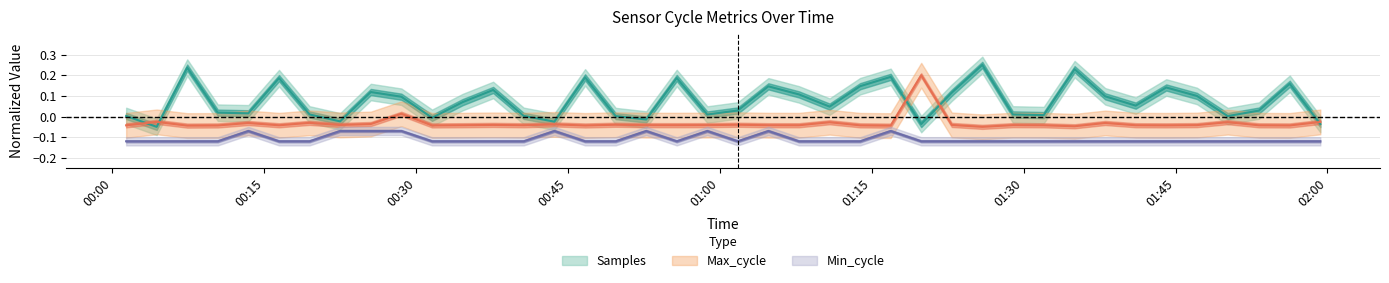

True or false: Samples and Min_cycle intersect in this chart.

False